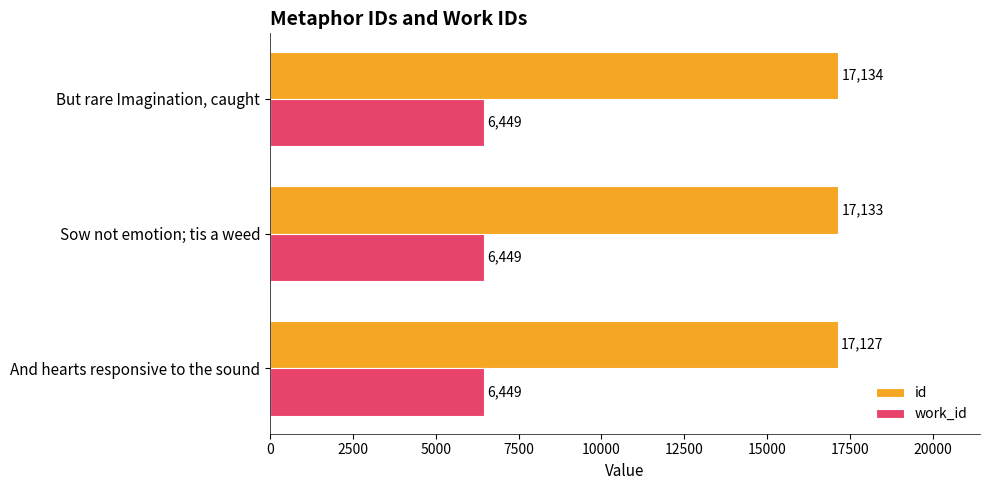

Rank the series by their average value, from highest to lowest.

id, work_id